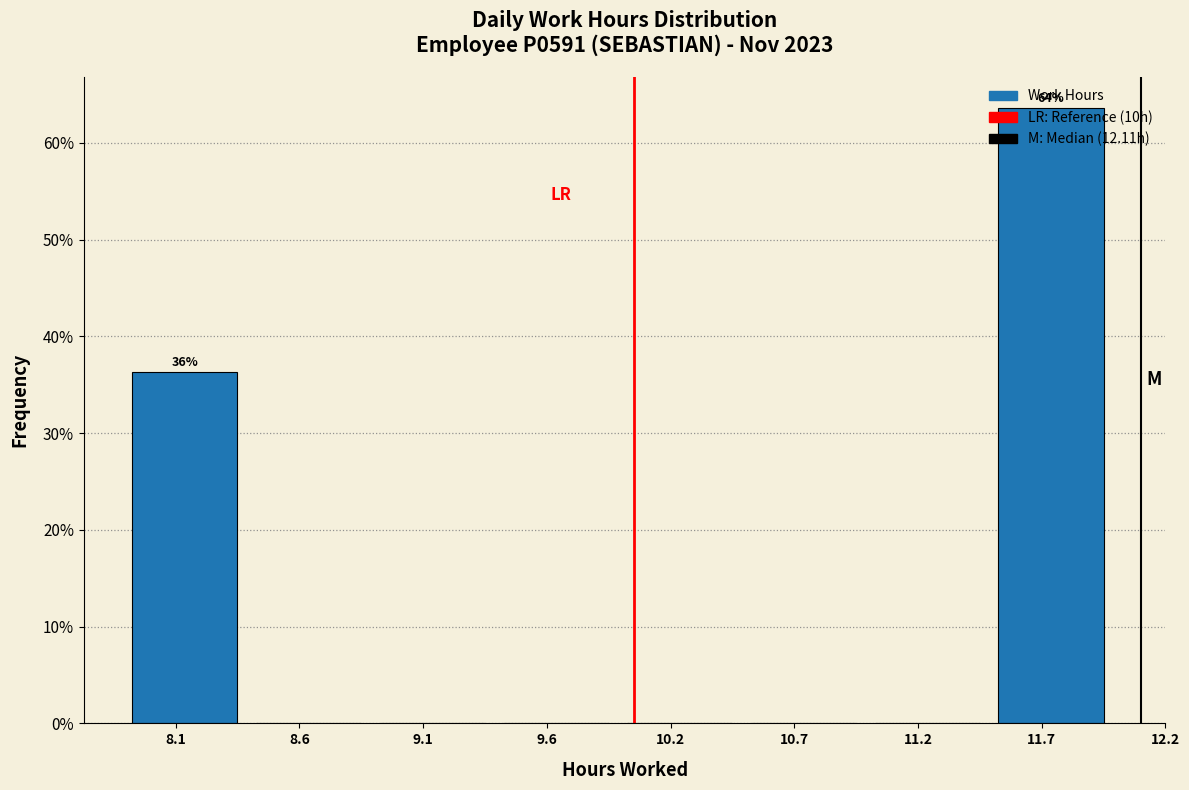

Which has a higher value, 10.7 or 8.1?

8.1